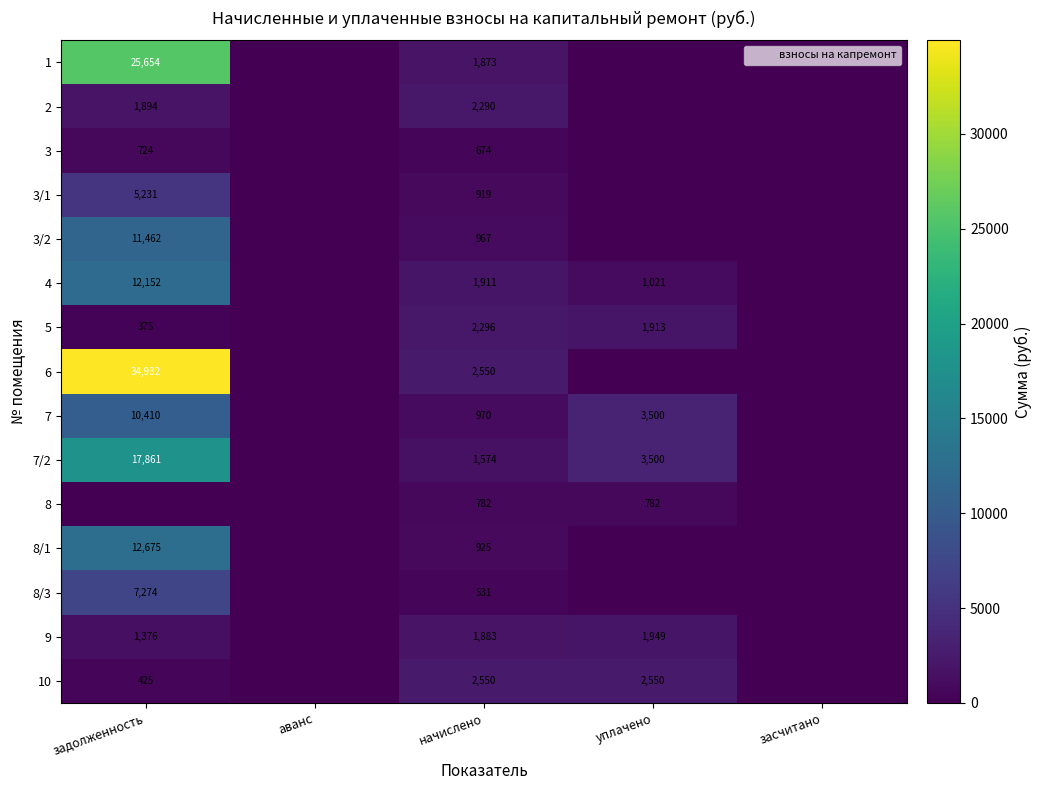

What is the maximum value shown in the chart?

34931.5